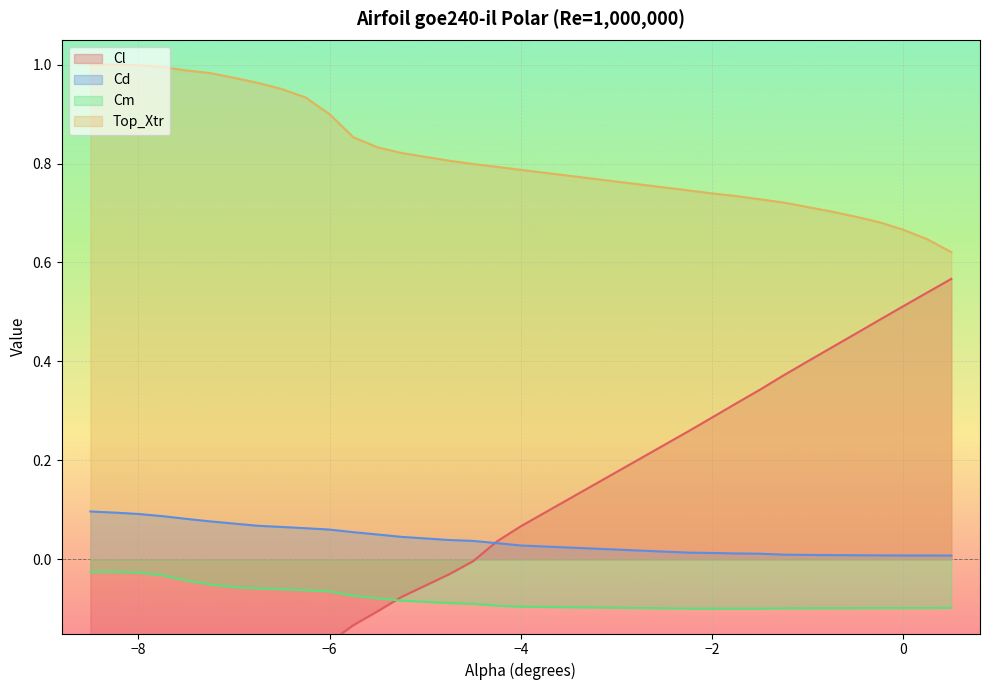

After their last crossing, which series has the higher values: Cm or Cl?

Cl